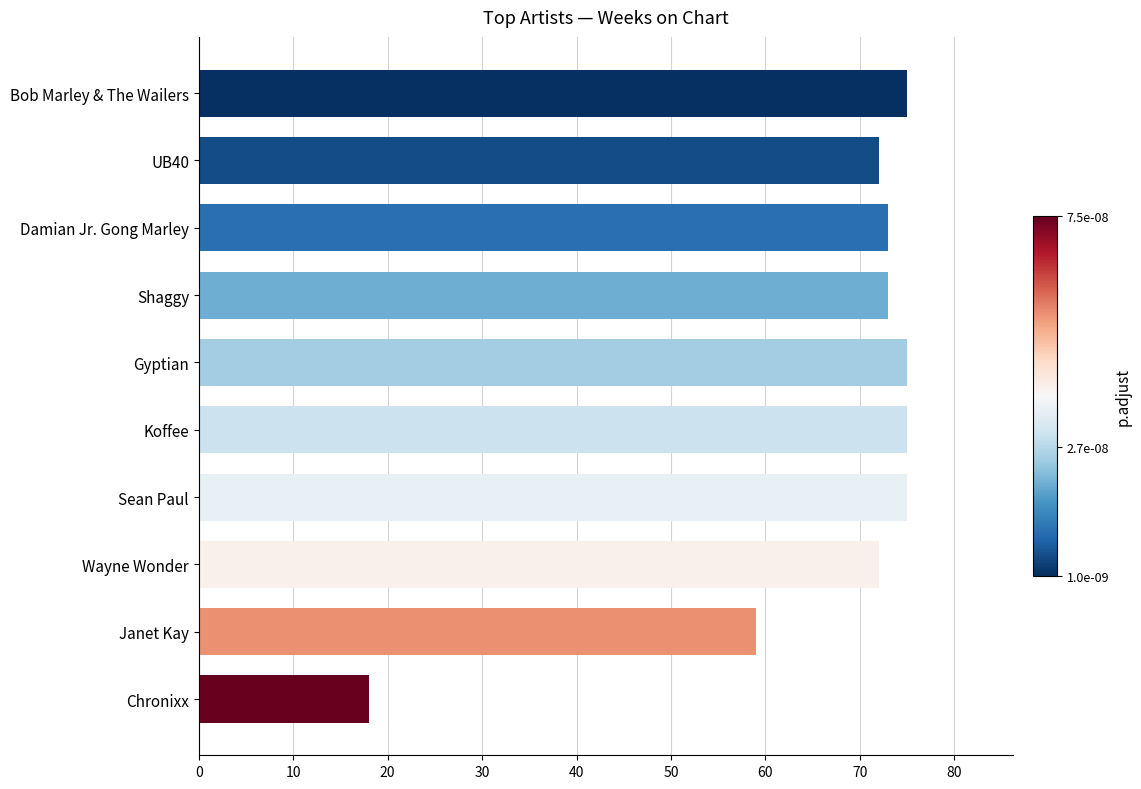

The value at Shaggy is 73. True or false?

True